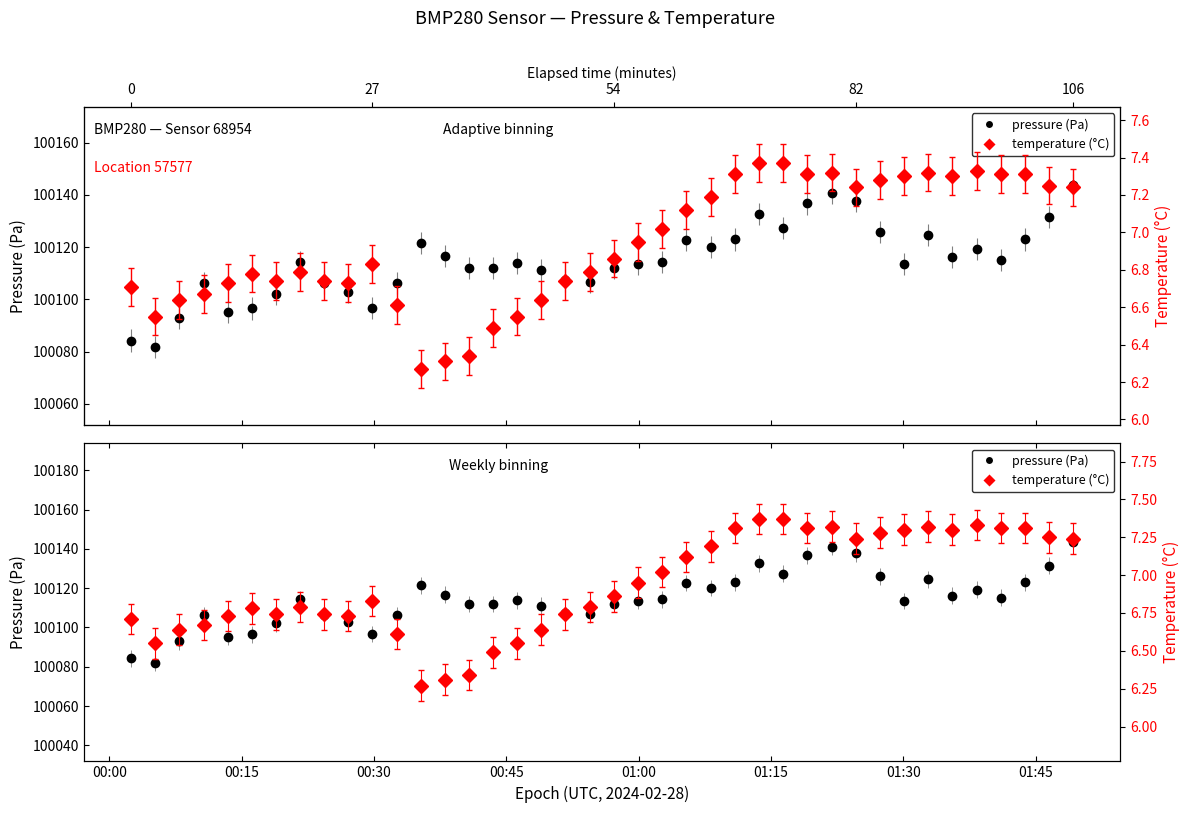

Rank the categories by temperature value from lowest to highest.

2024-02-28T00:35:17, 2024-02-28T00:38:01, 2024-02-28T00:40:45, 2024-02-28T00:43:30, 2024-02-28T00:05:12, 2024-02-28T00:46:14, 2024-02-28T00:32:33, 2024-02-28T00:07:56, 2024-02-28T00:48:58, 2024-02-28T00:10:40, 2024-02-28T00:02:27, 2024-02-28T00:13:24, 2024-02-28T00:27:05, 2024-02-28T00:18:52, 2024-02-28T00:24:21, 2024-02-28T00:51:42, 2024-02-28T00:16:08, 2024-02-28T00:21:36, 2024-02-28T00:54:26, 2024-02-28T00:29:49, 2024-02-28T00:57:10, 2024-02-28T00:59:55, 2024-02-28T01:02:39, 2024-02-28T01:05:25, 2024-02-28T01:08:09, 2024-02-28T01:24:37, 2024-02-28T01:49:16, 2024-02-28T01:46:31, 2024-02-28T01:27:21, 2024-02-28T01:30:06, 2024-02-28T01:35:34, 2024-02-28T01:10:53, 2024-02-28T01:19:08, 2024-02-28T01:41:02, 2024-02-28T01:43:46, 2024-02-28T01:21:52, 2024-02-28T01:32:50, 2024-02-28T01:38:18, 2024-02-28T01:13:37, 2024-02-28T01:16:21